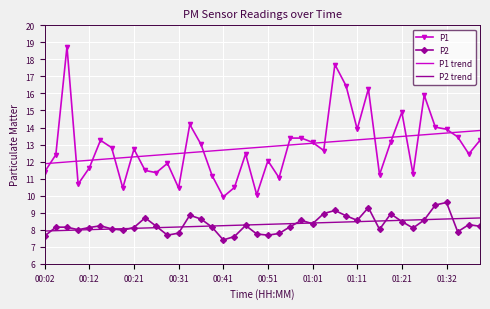

What are all the series names shown in the legend?

P1, P2, P1 trend, P2 trend